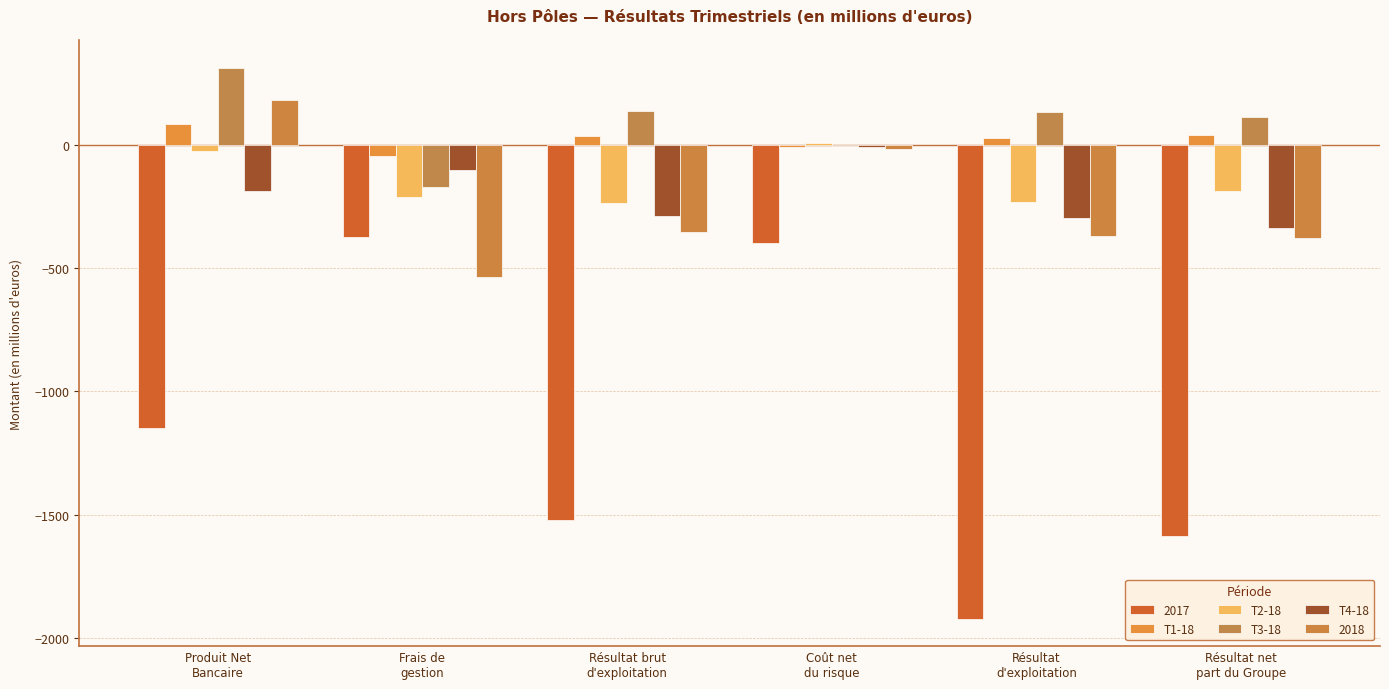

What is the average value of the T1-18 series?

21